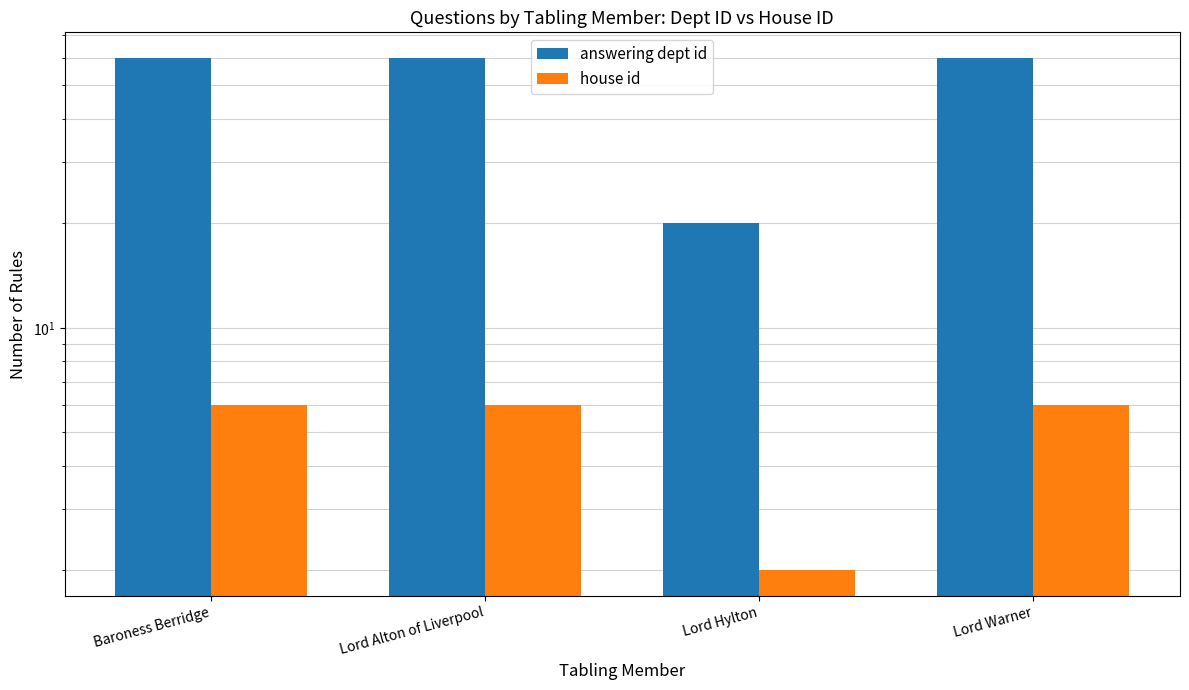

Which label corresponds to the largest value in the chart?

Baroness Berridge